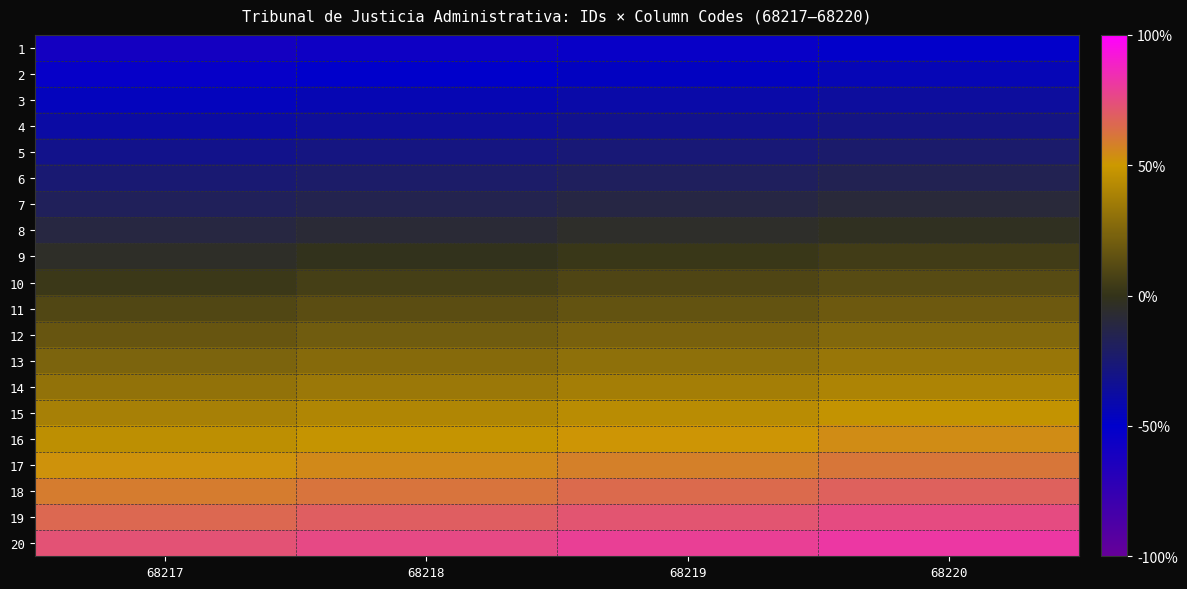

At how many categories does at least one series exceed 0?

4